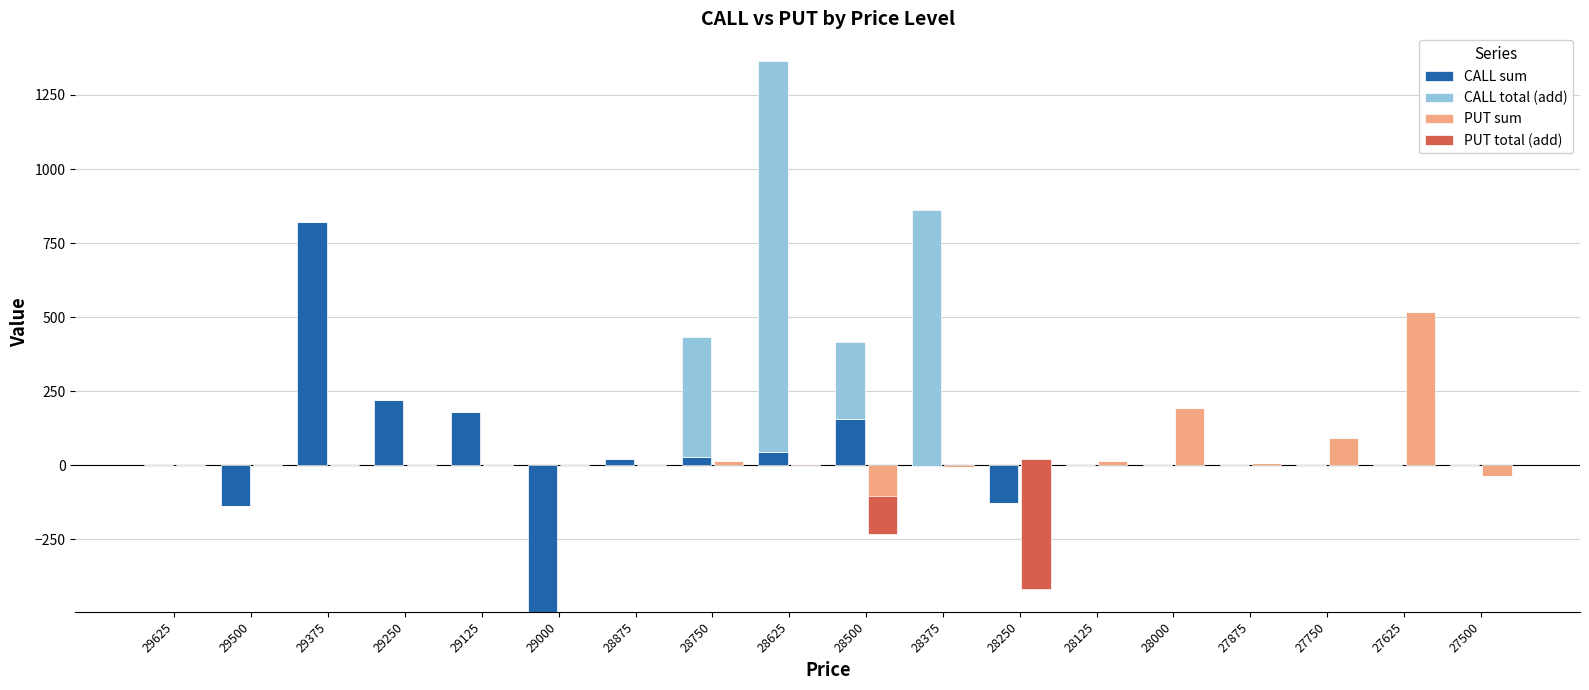

True or false: PUT sum has a value of 0 at 28875.

True